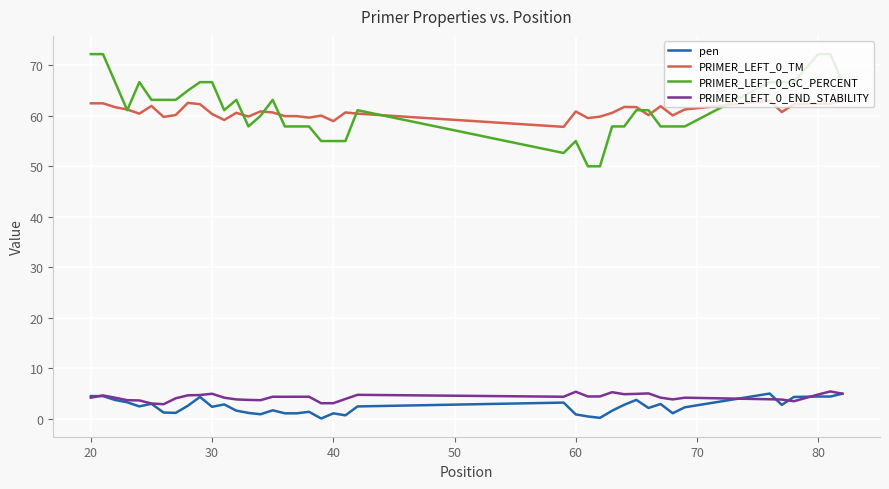

What is the lowest value of the PRIMER_LEFT_0_END_STABILITY series?

2.9